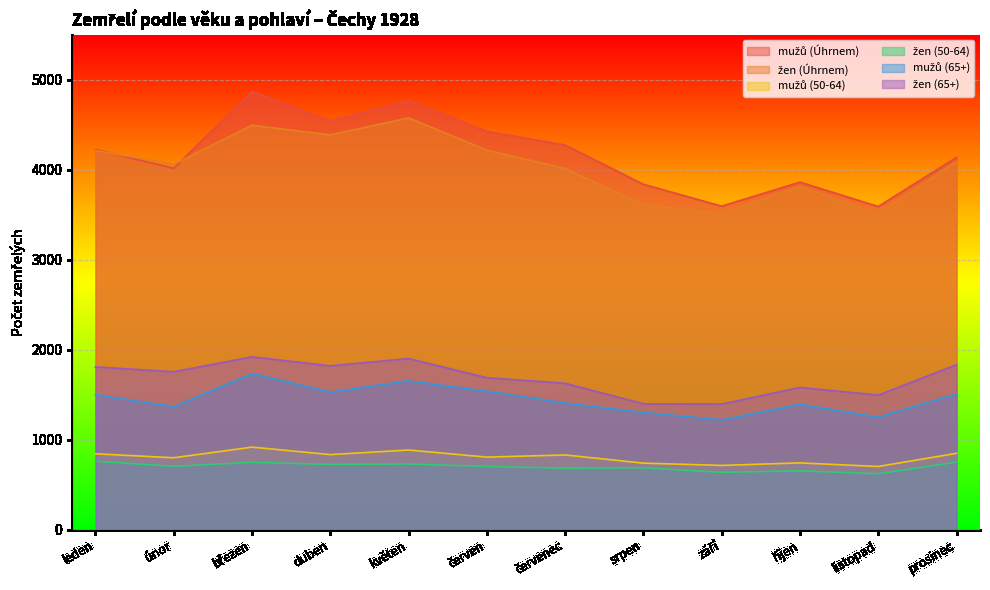

What is the total value across all series at prosinec?

13168